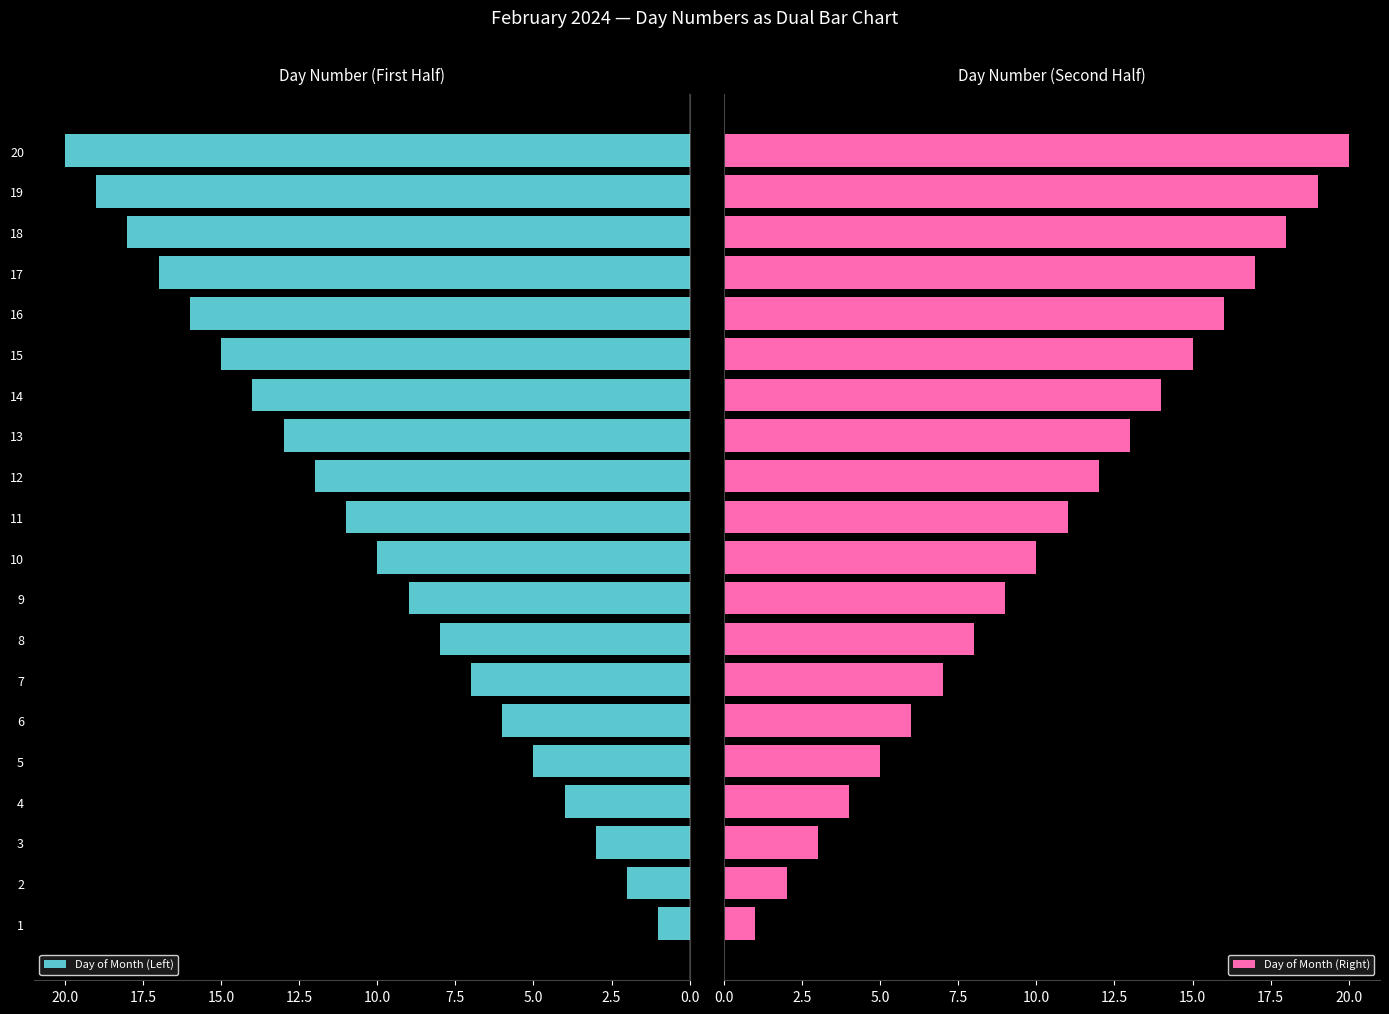

What is the smallest value displayed?

1